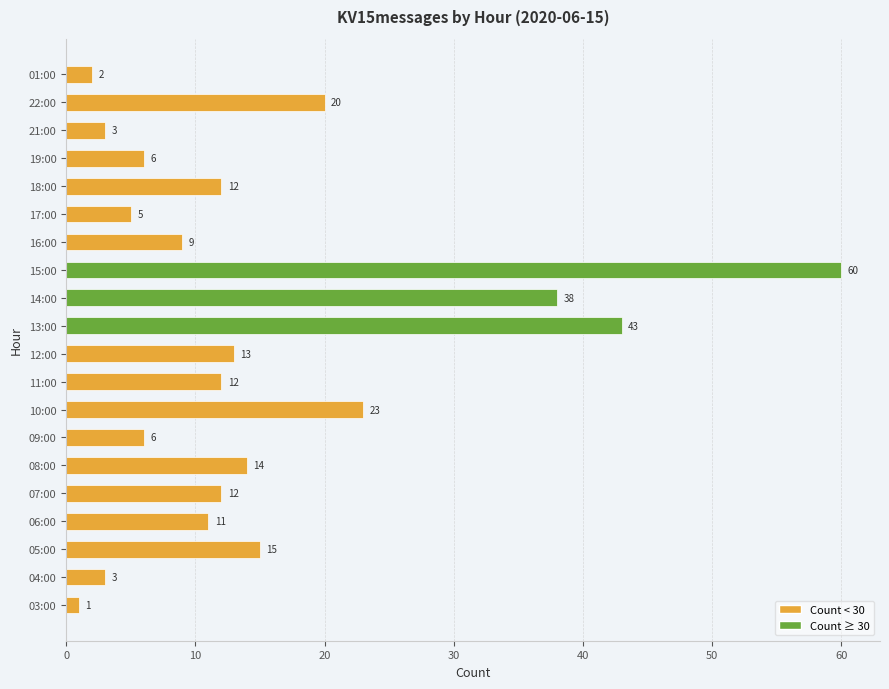

True or false: the data shows 12 at 11:00.

True